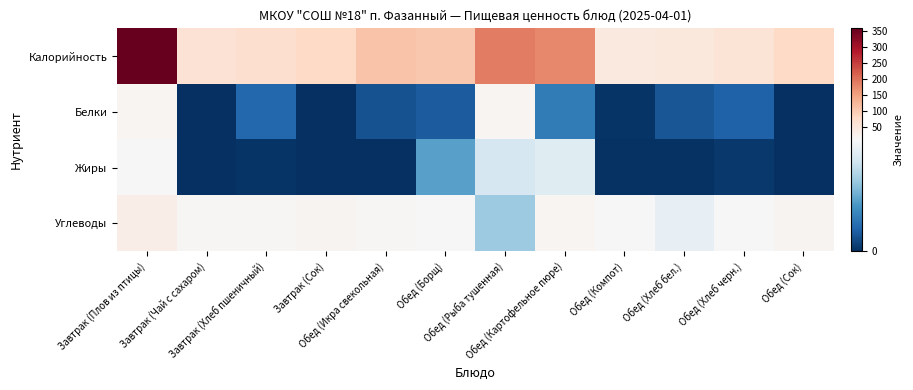

How many distinct data groups are displayed?

4